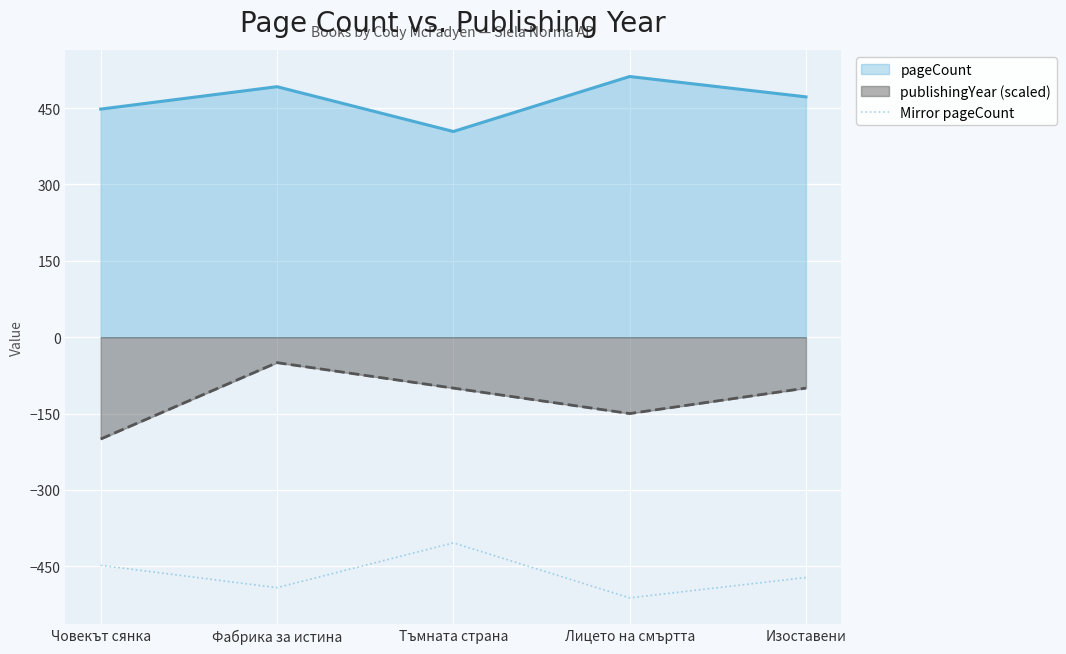

How many lines are shown in the chart?

3